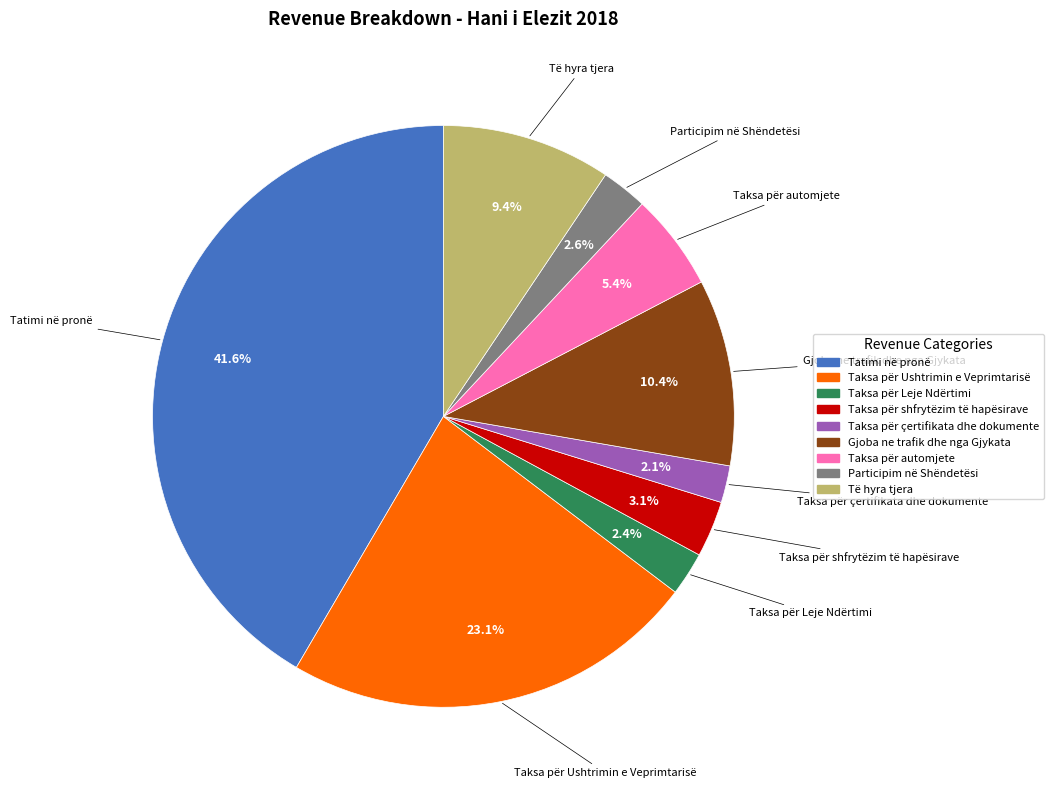

Which has a higher value, Gjoba ne trafik dhe nga Gjykata or Taksa për çertifikata dhe dokumente?

Gjoba ne trafik dhe nga Gjykata